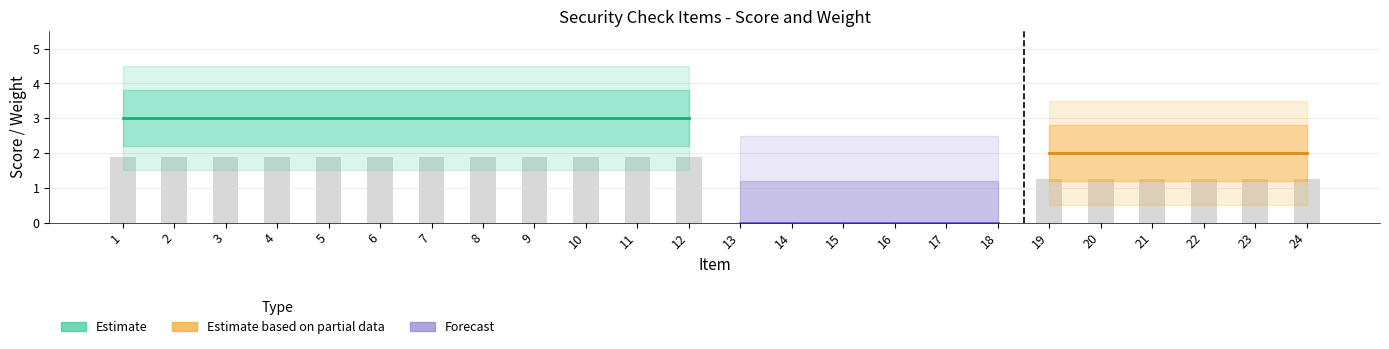

True or false: the data shows 1.9 at 7.

True